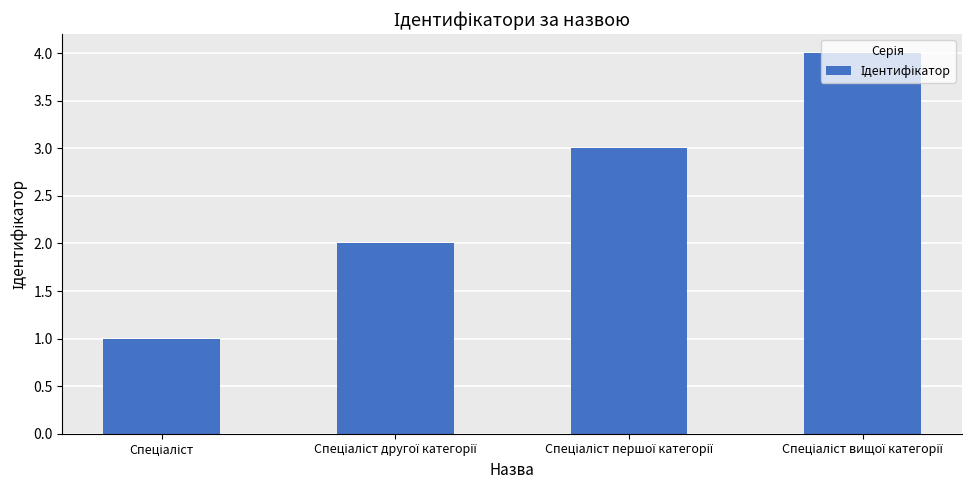

Count the values in the range 2 to 4.

3